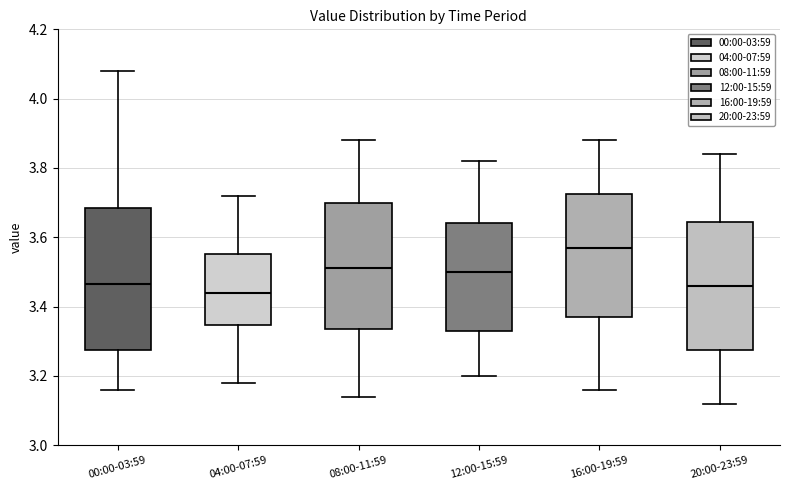

Where is the lower edge of the box for 08:00-11:59 on the y-axis? The values are not printed on the chart, so give them approximately, as read against the axis.

3.34